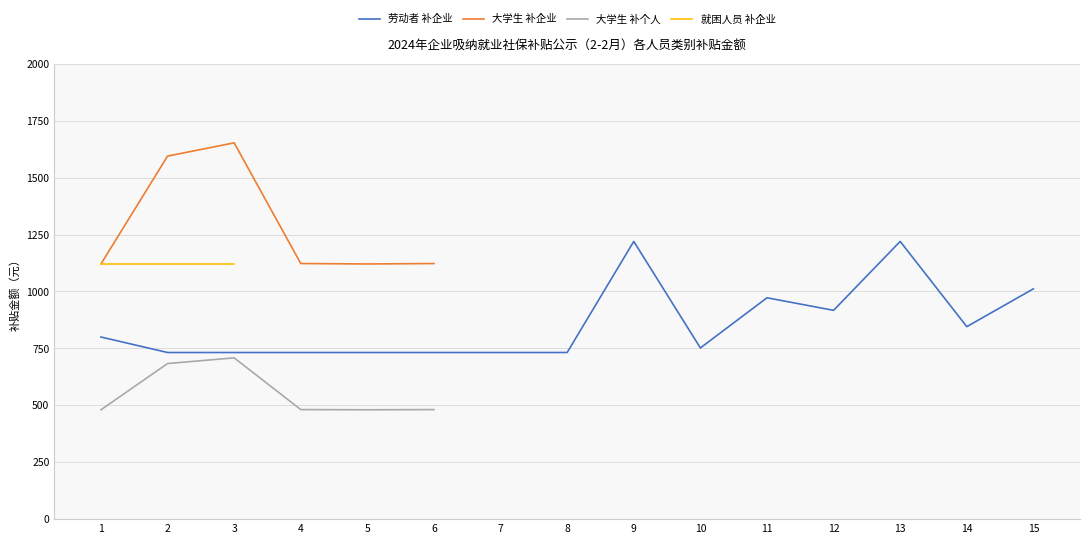

In 劳动者 补企业, how many points are higher than both neighbors (excluding endpoints)?

3